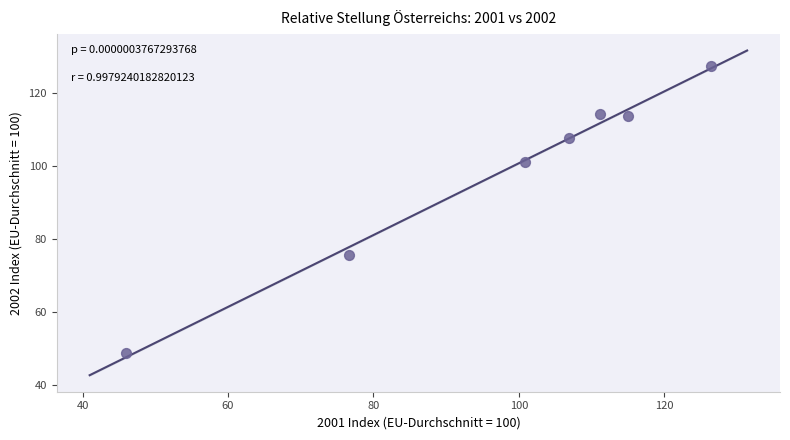

What is the average X value?

97.6